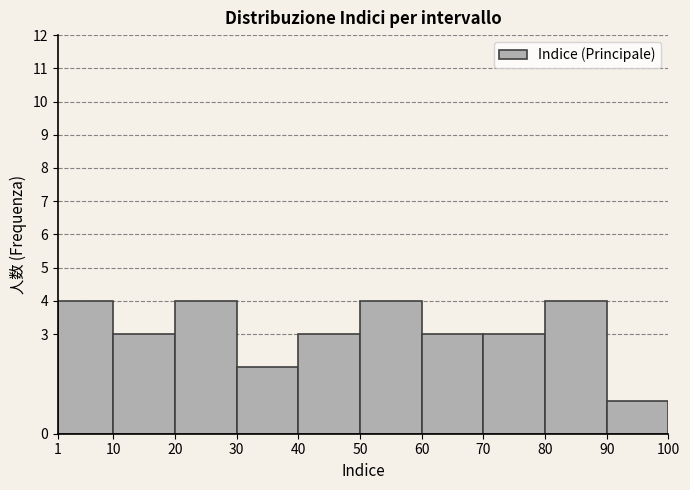

Reading left to right, list every bar in this chart as the range it spans on the x-axis followed by its height. The values are not printed on the chart, so give them approximately, as read against the axis.

1 to 10: 4
10 to 20: 3
20 to 30: 4
30 to 40: 2
40 to 50: 3
50 to 60: 4
60 to 70: 3
70 to 80: 3
80 to 90: 4
90 to 100: 1